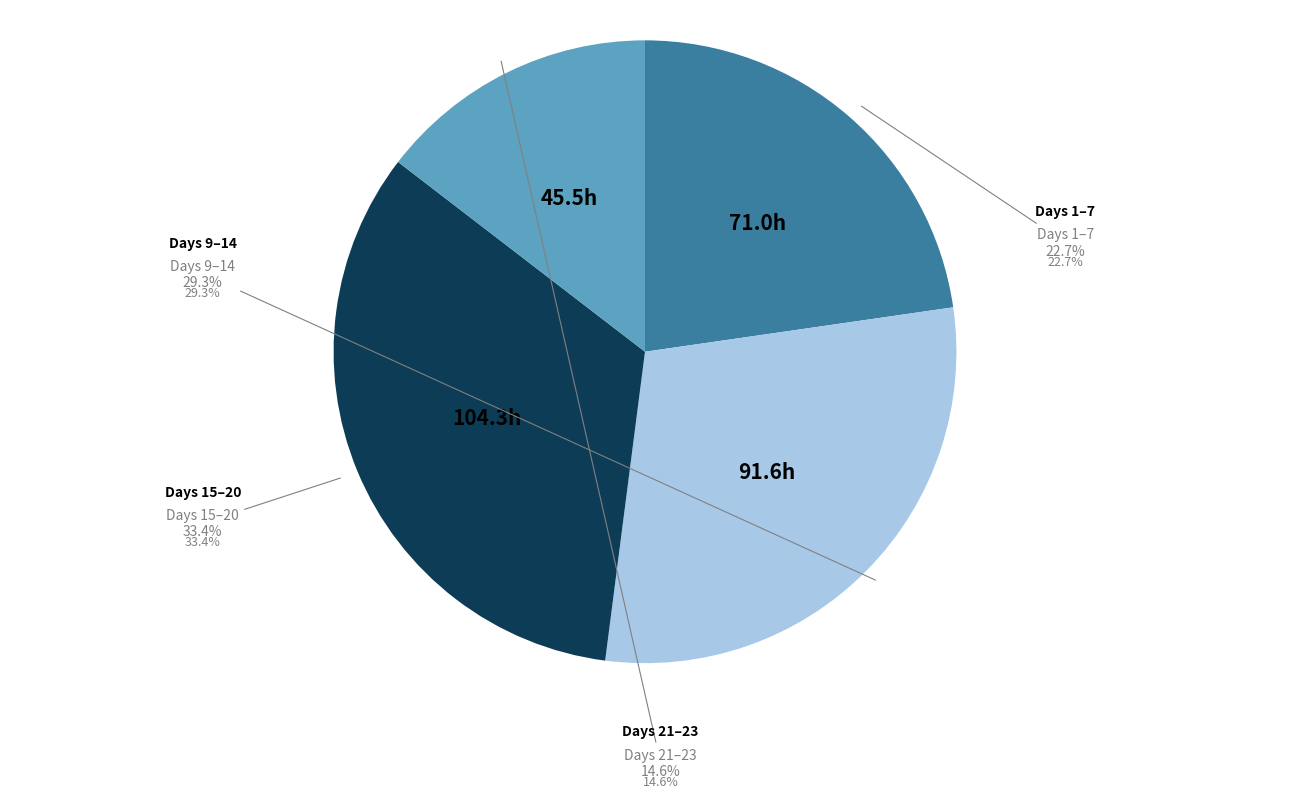

Does any single category account for the majority?

No